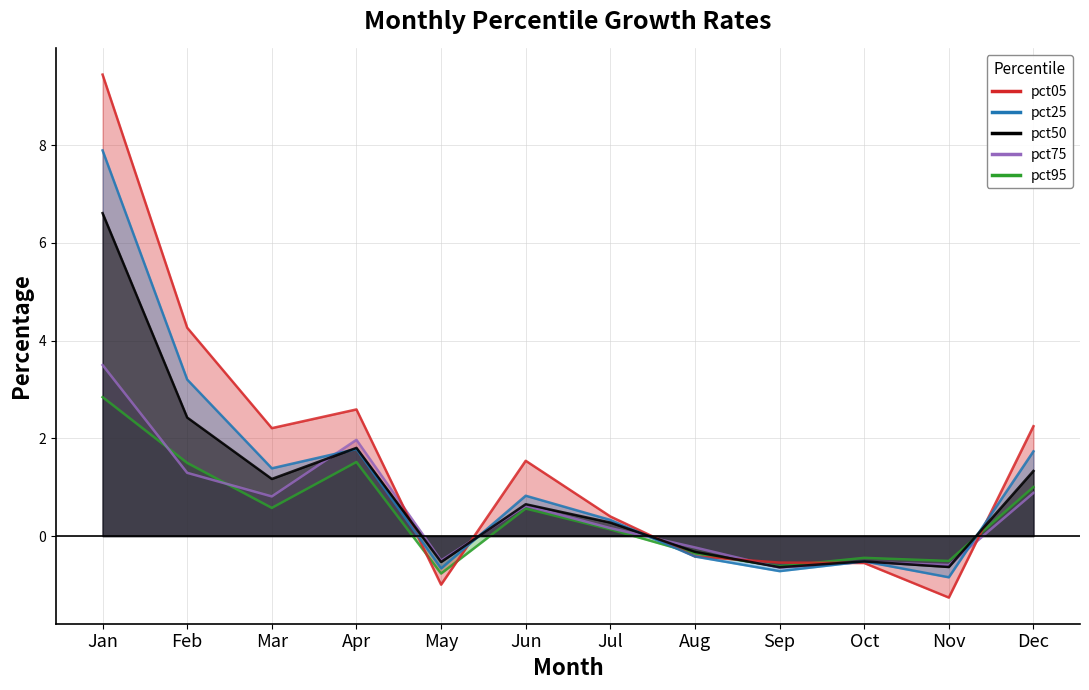

Rank the series by their maximum value, from highest to lowest.

pct05, pct25, pct50, pct75, pct95